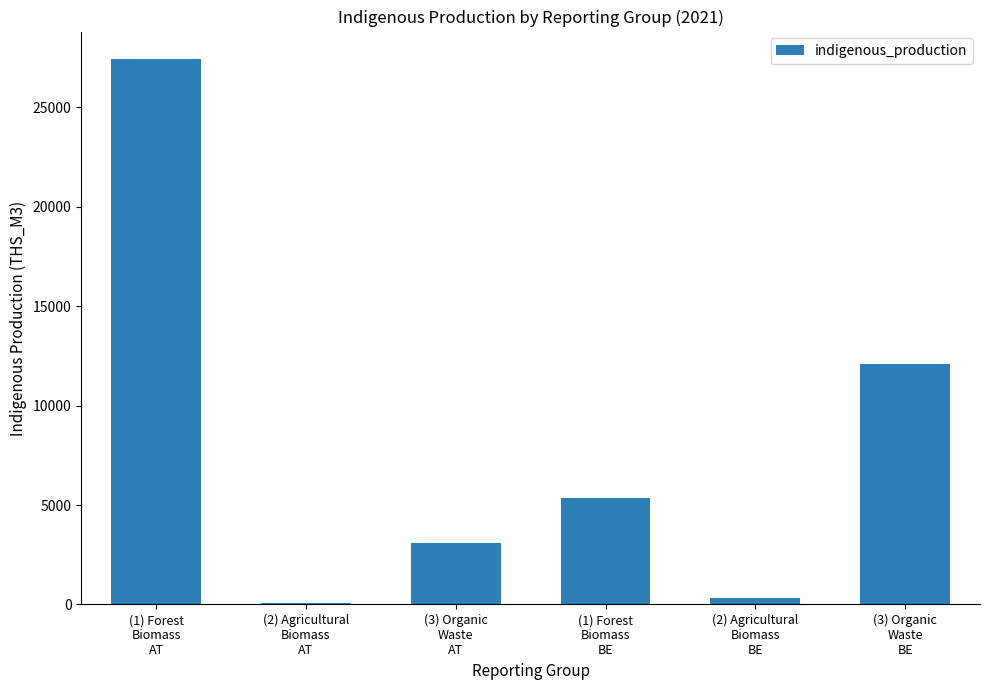

What is the maximum value shown in the chart?

27434.0